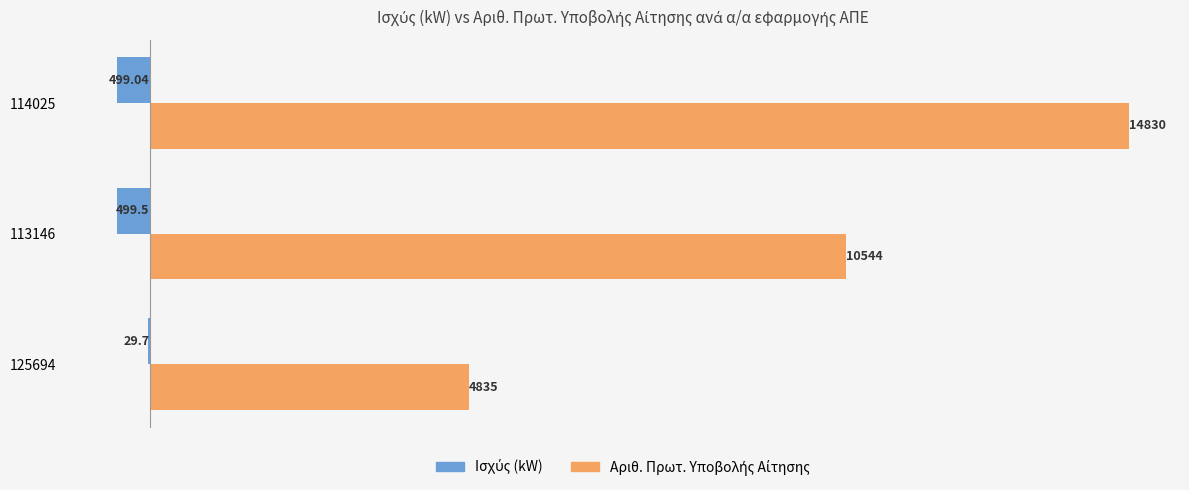

At which category is the sum across all series the highest?

114025